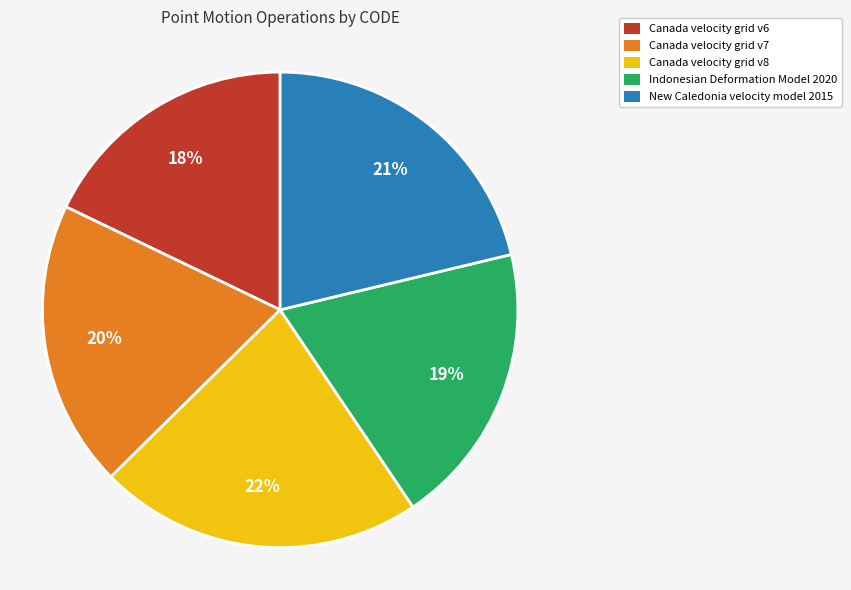

Combined, do New Caledonia velocity model 2015 and Canada velocity grid v7 account for over 50%?

No